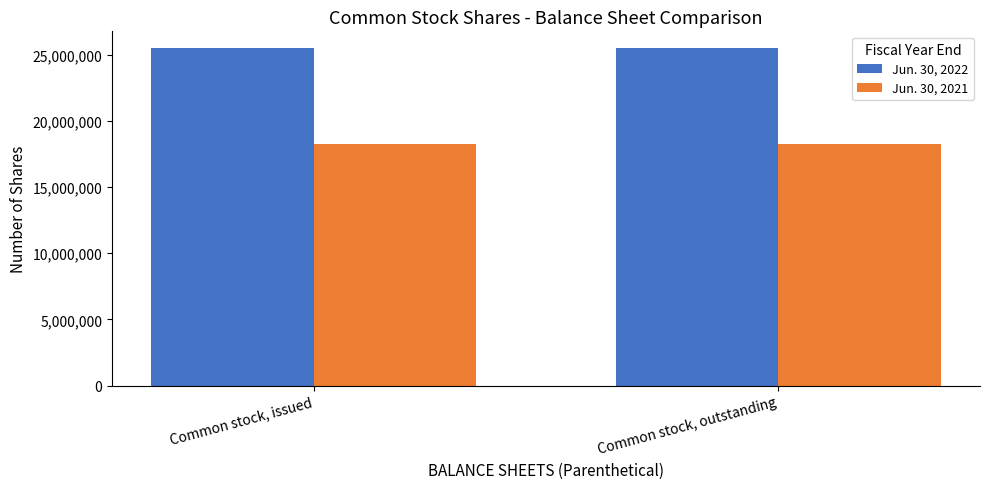

Is it true that Jun. 30, 2021 equals 29140116 at Common stock, outstanding?

False